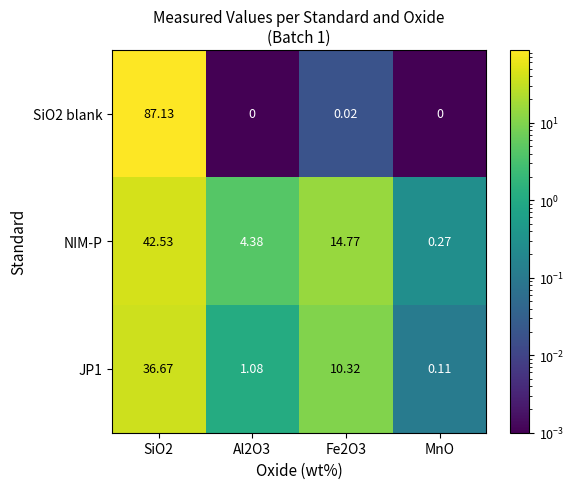

Is the value of NIM-P at MnO greater than the value of SiO2 blank at Al2O3?

Yes